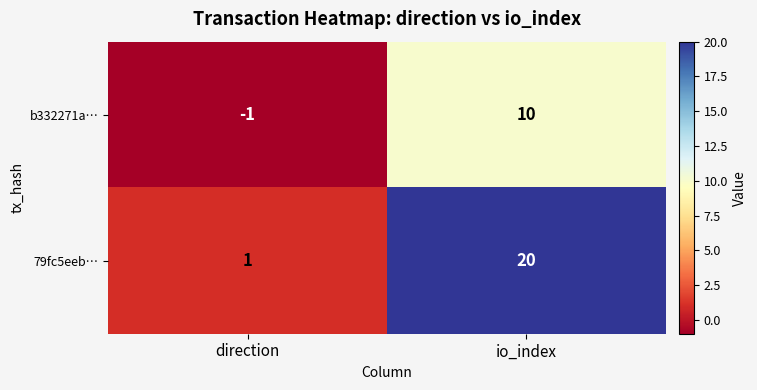

The b332271a… series shows -1 at direction. True or false?

True